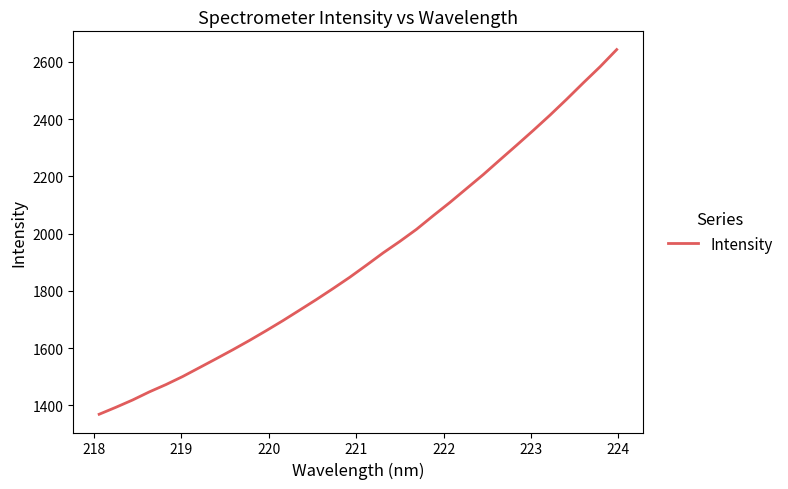

What is the smallest value displayed?

1369.2